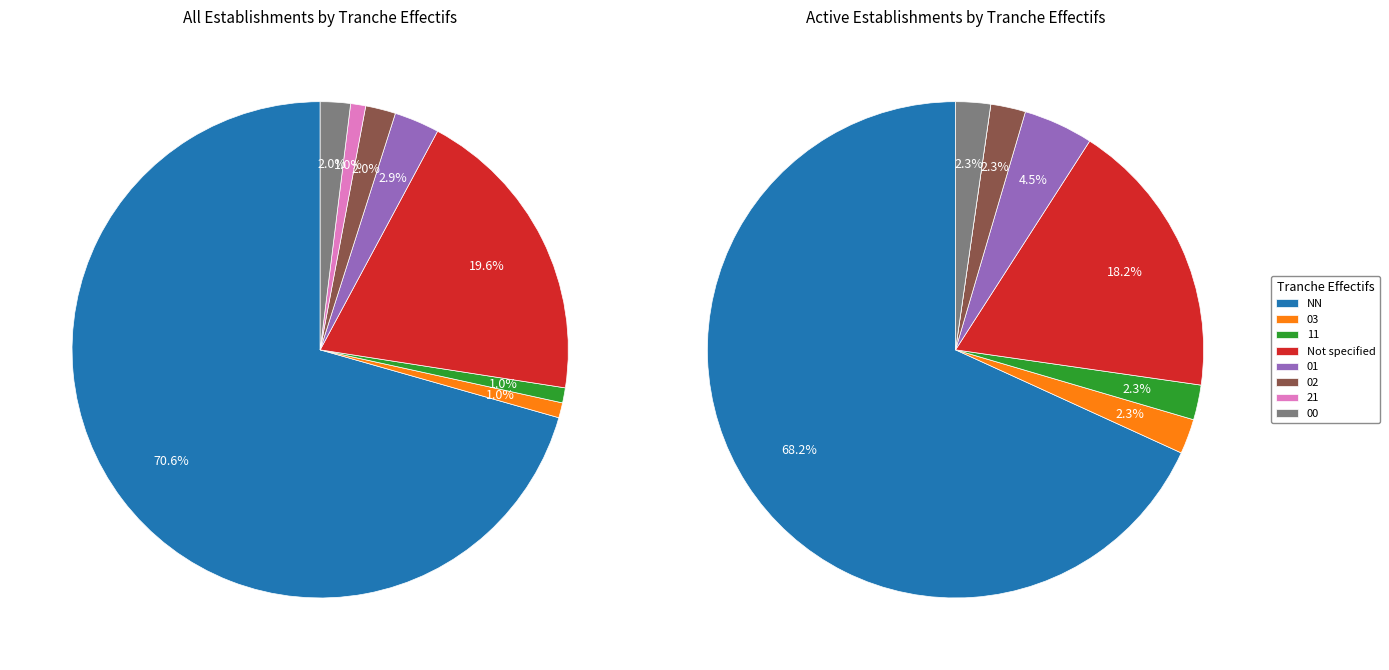

Count the number of slices in the pie.

8